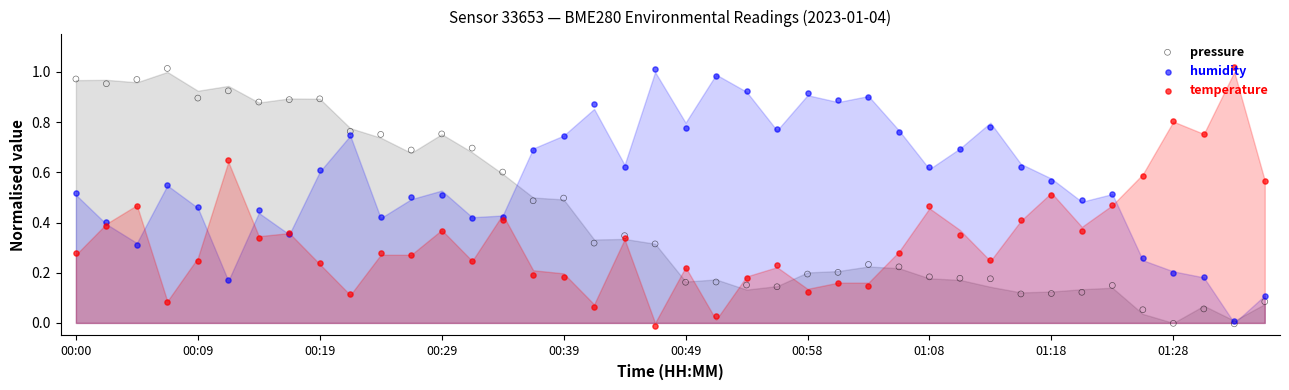

Which series has the widest spread of Y values?

temperature